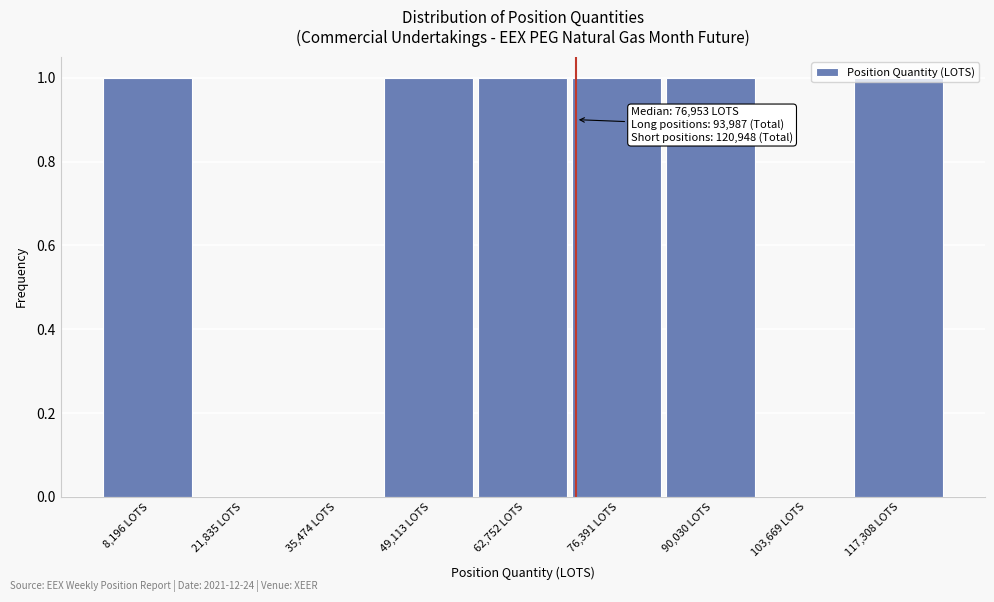

What is the sum of all values?

6